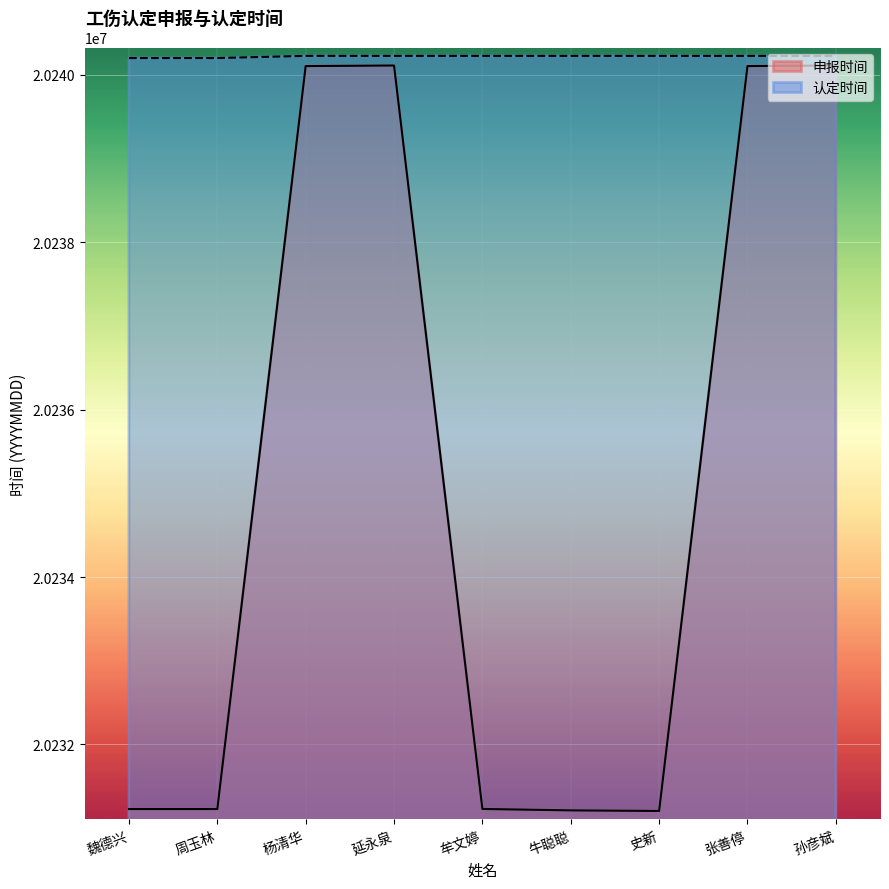

What is the total value across all series at 牟文婷?

40471456